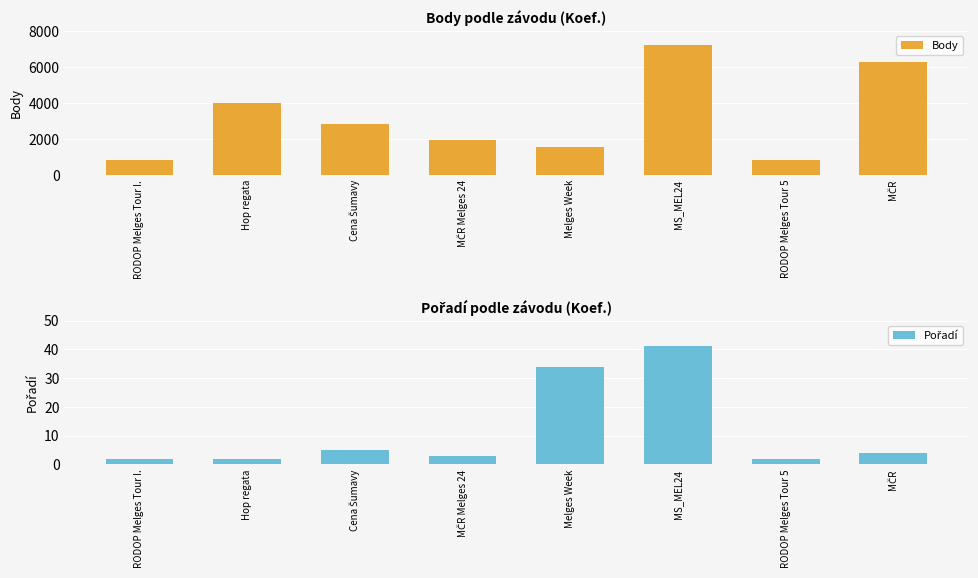

Is the value of Body at MČR Melges 24 greater than the value of Pořadí at RODOP Melges Tour 5?

Yes